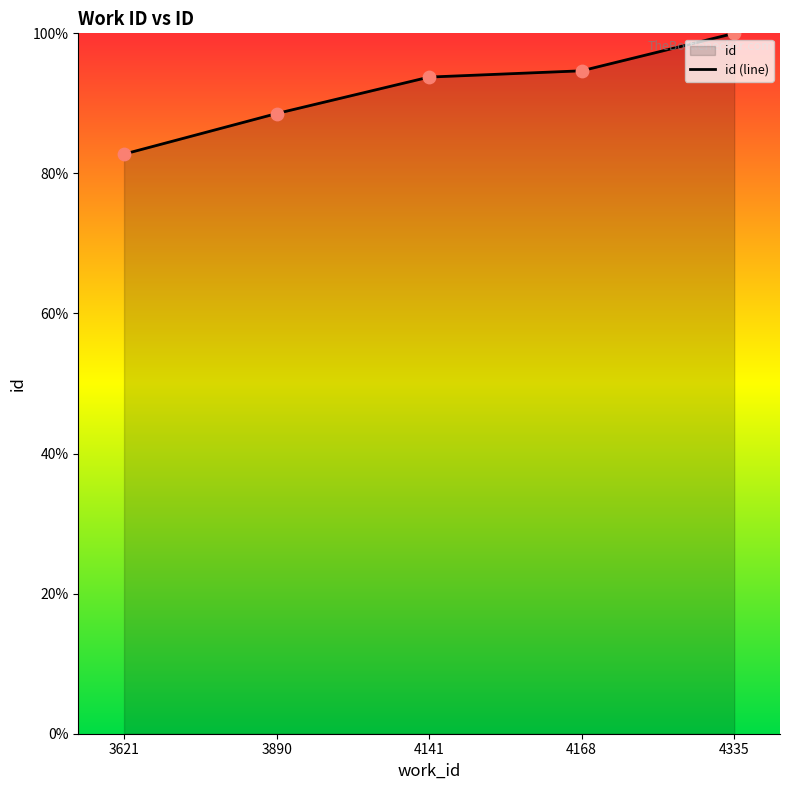

What is the change in value from 3621 to 4335?

+17.2